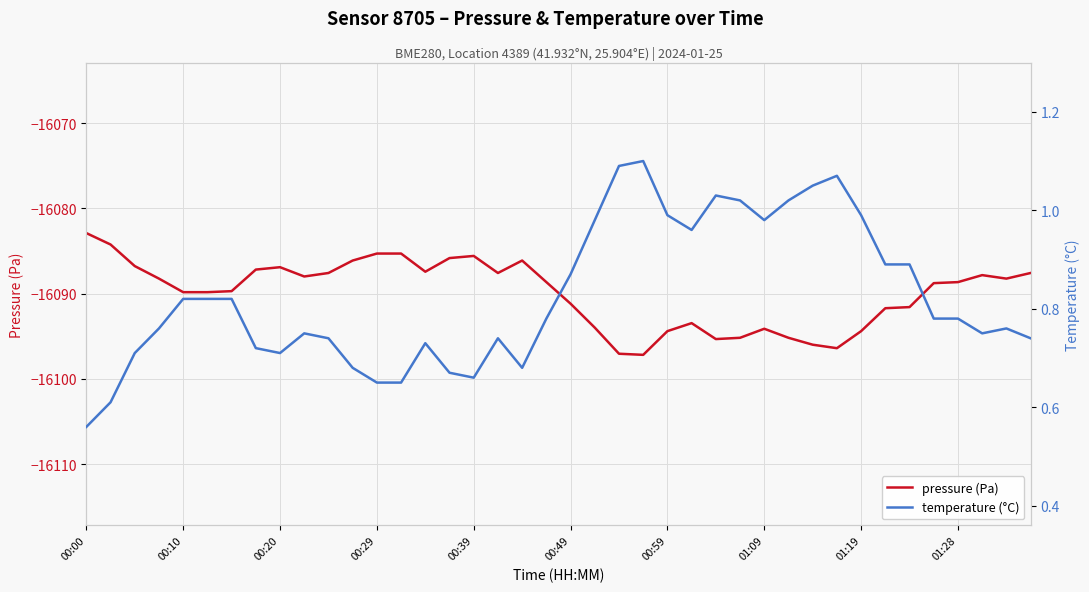

At which label is temperature (°C) closest to 0?

00:00